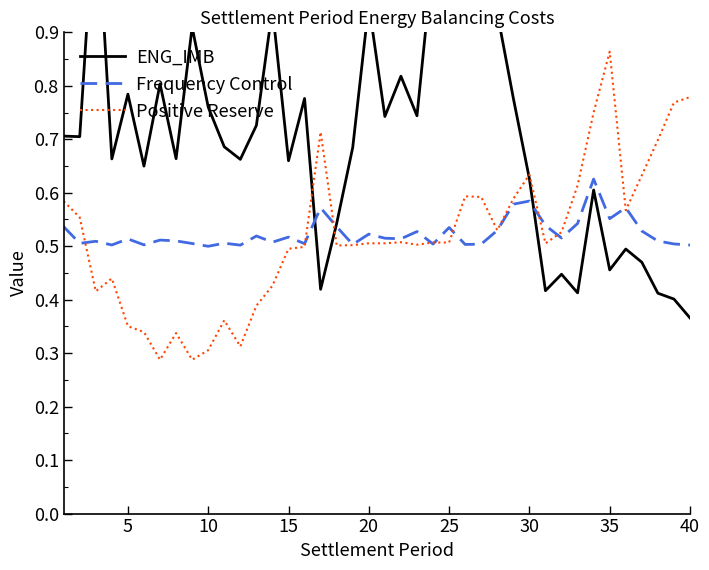

True or false: Positive Reserve has a value of 0.1 at 15.

False